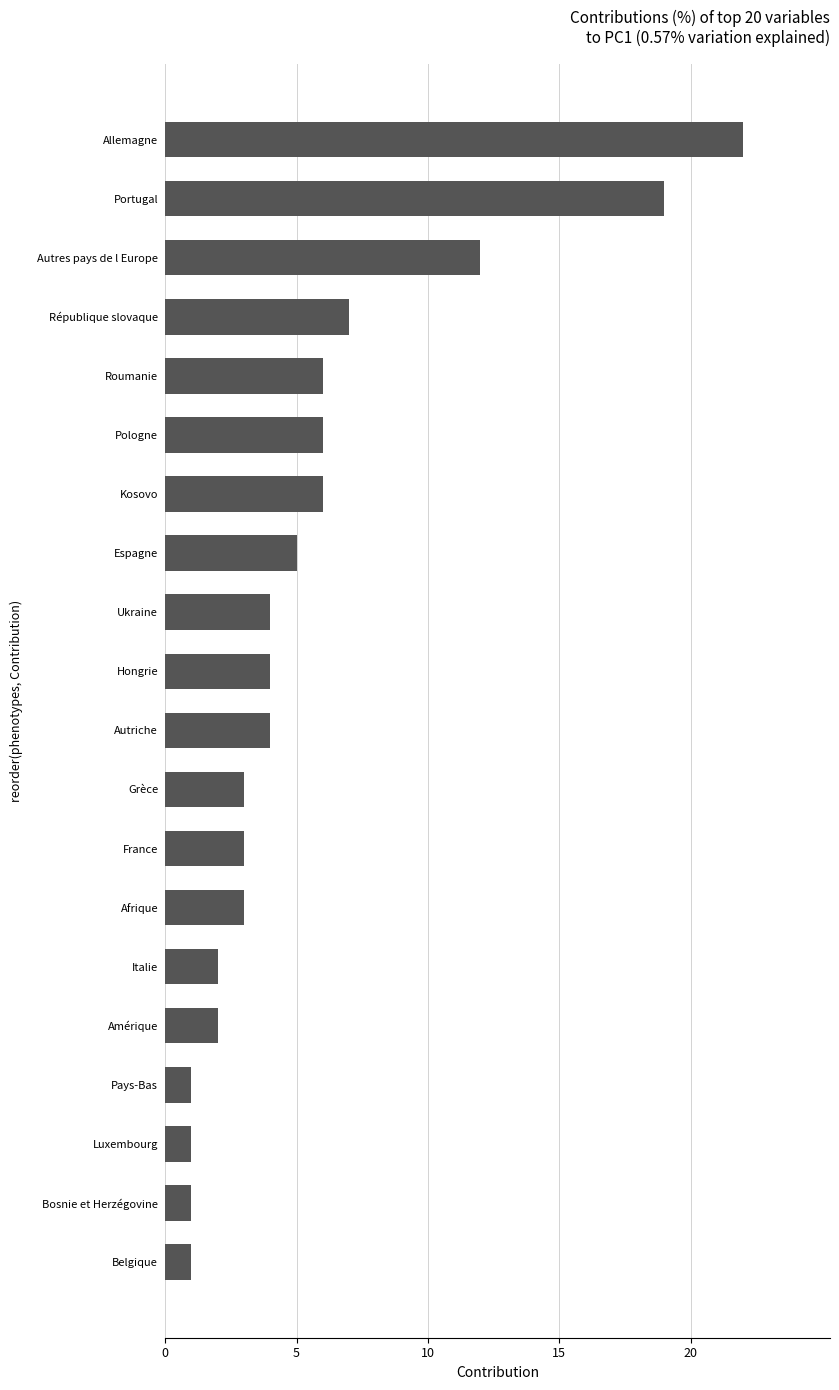

Reading top to bottom, what are all the values shown in this chart?

Allemagne=22	Portugal=19	Autres pays de l Europe=12	République slovaque=7	Roumanie=6	Pologne=6	Kosovo=6	Espagne=5	Ukraine=4	Hongrie=4	Autriche=4	Grèce=3	France=3	Afrique=3	Italie=2	Amérique=2	Pays-Bas=1	Luxembourg=1	Bosnie et Herzégovine=1	Belgique=1